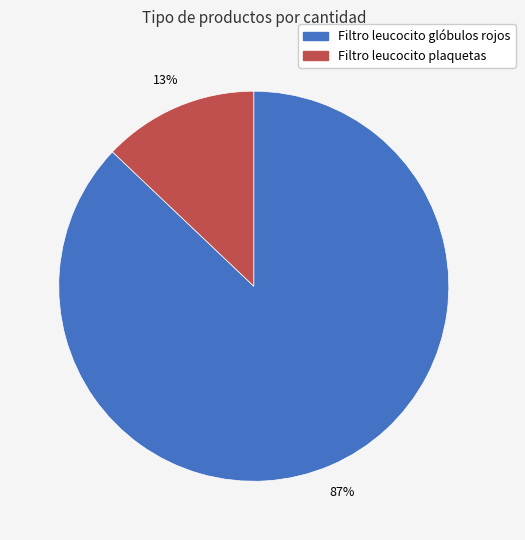

To the nearest percent, what is the average slice percentage?

50%